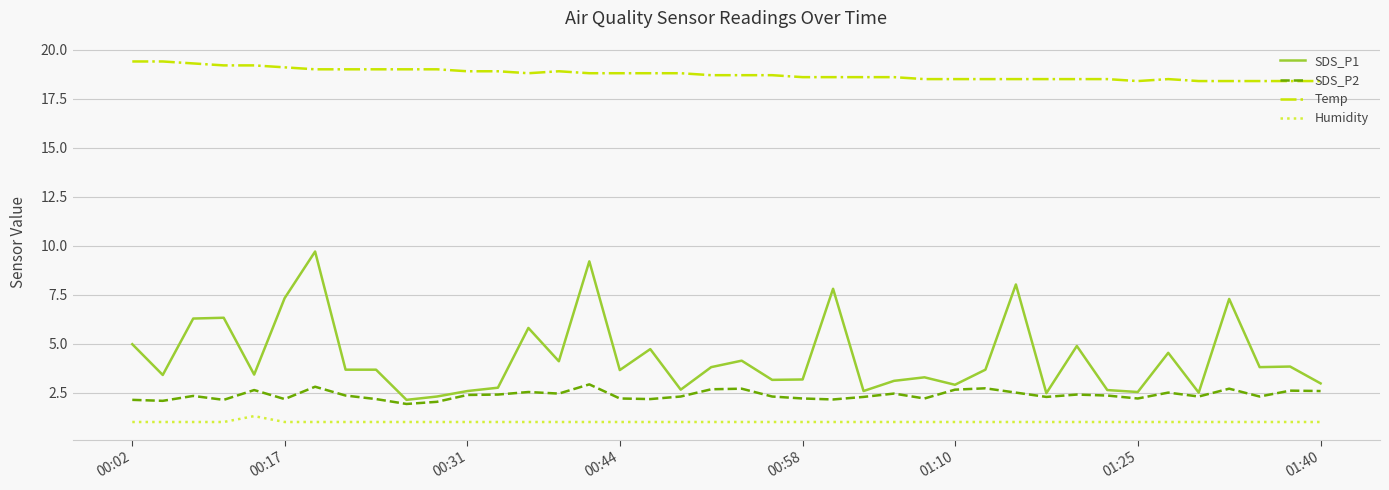

What is the maximum value for SDS_P2?

2.9